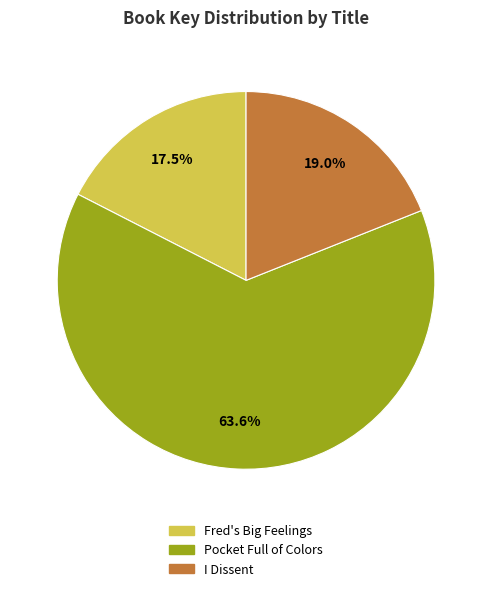

Which category accounts for the majority?

Pocket Full of Colors